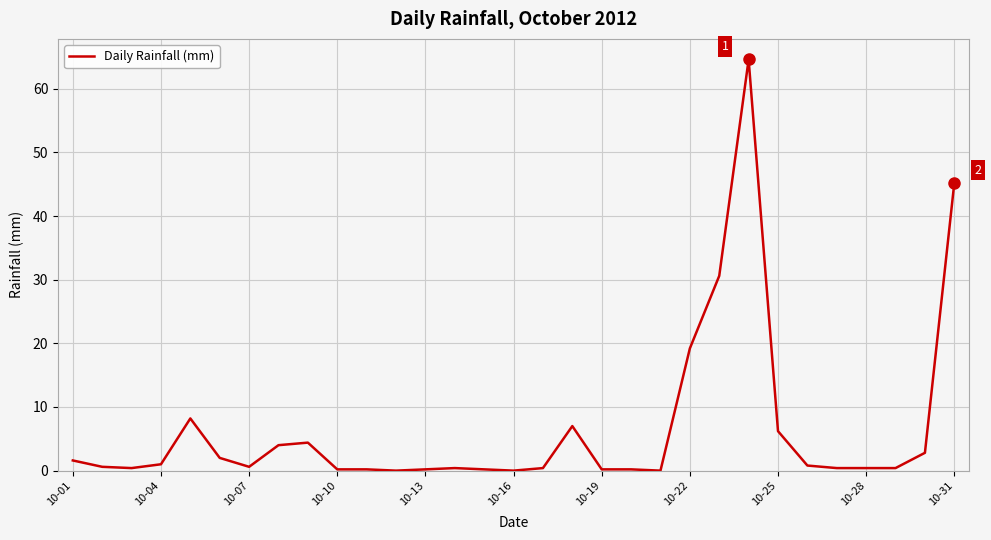

Does the chart have visible grid lines?

Yes